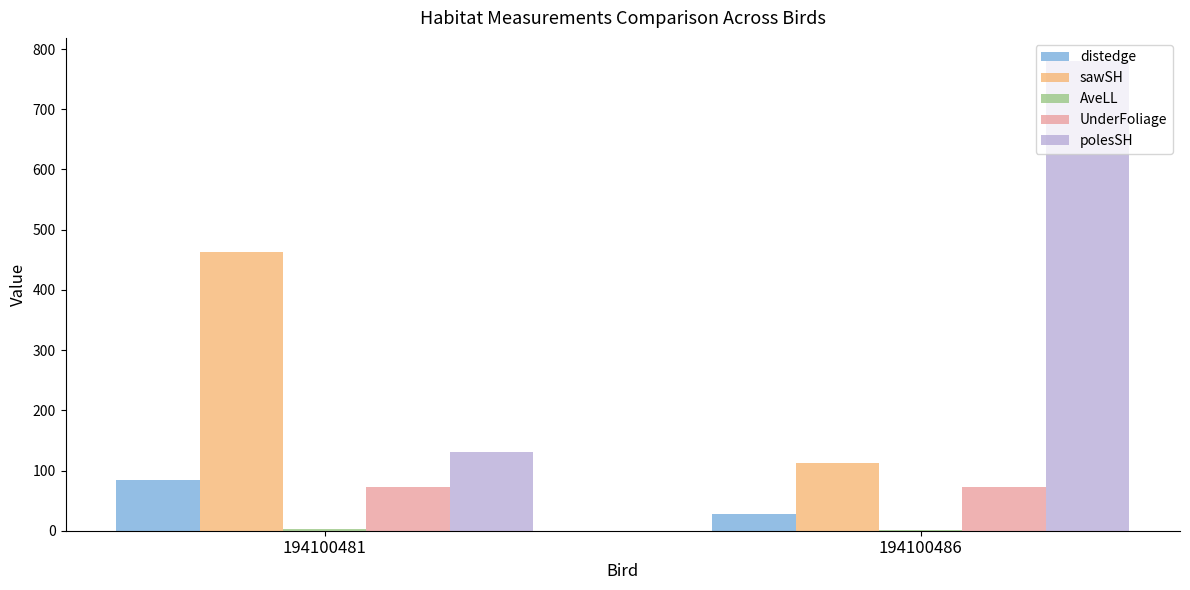

Between 194100481 and 194100486, which series saw the biggest shift?

polesSH